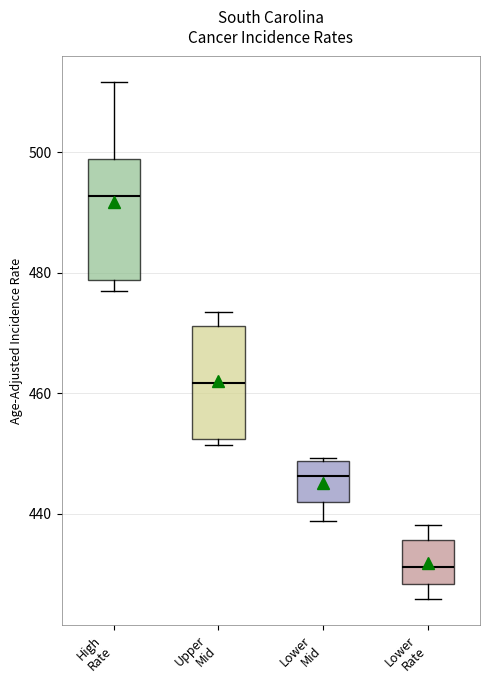

Reading left to right, read every box against the y-axis: the position of its median line, the range the box covers, and the ends of its whiskers. The values are not printed on the chart, so give them approximately, as read against the axis.

High Rate: median 492, box 478 to 498, whiskers 476 to 512
Upper Mid: median 462, box 452 to 472, whiskers 452 (just below the box's lower edge) to 474
Lower Mid: median 446, box 442 to 448, whiskers 438 to 450
Lower Rate: median 432, box 428 to 436, whiskers 426 to 438